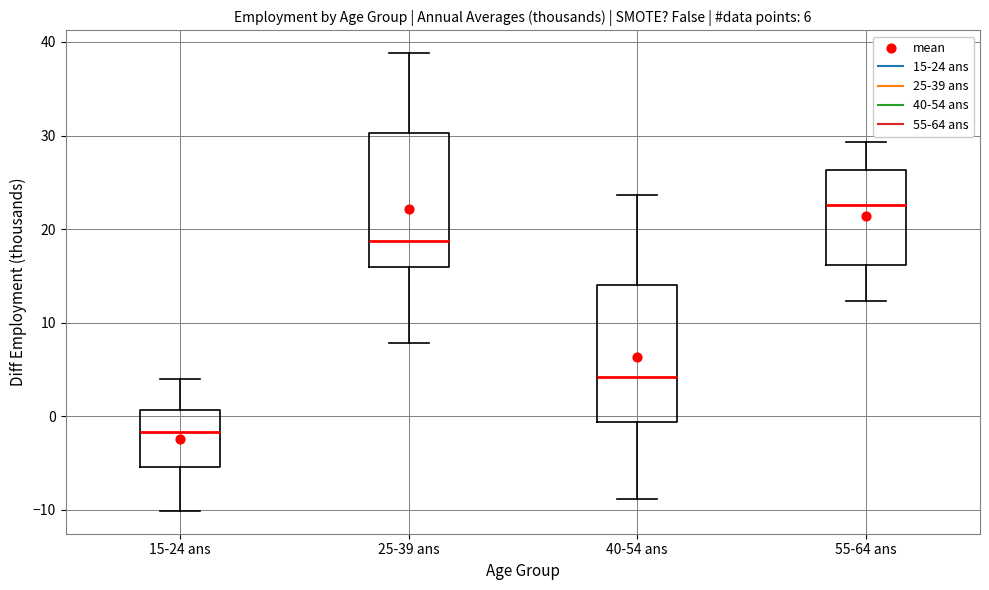

Which box has the lowest median line?

15-24 ans